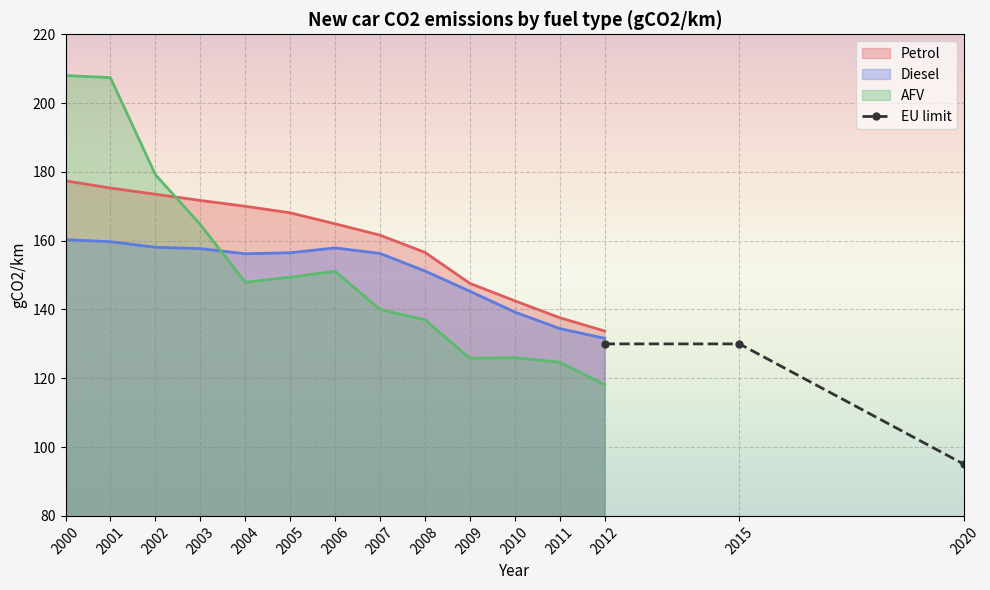

How many data points are less than 130?

1